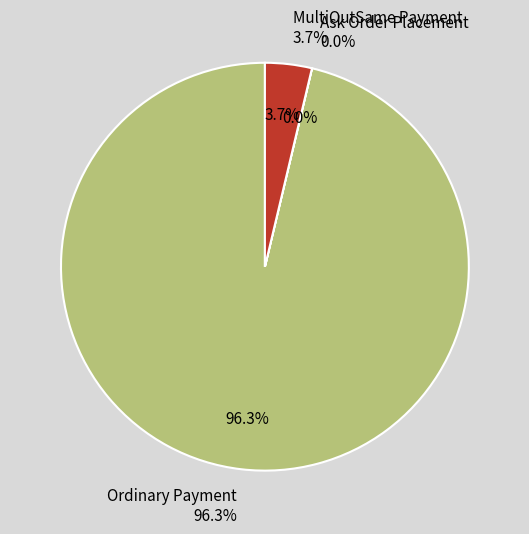

Is it true that MultiOutSame Payment is 4% of the pie?

True